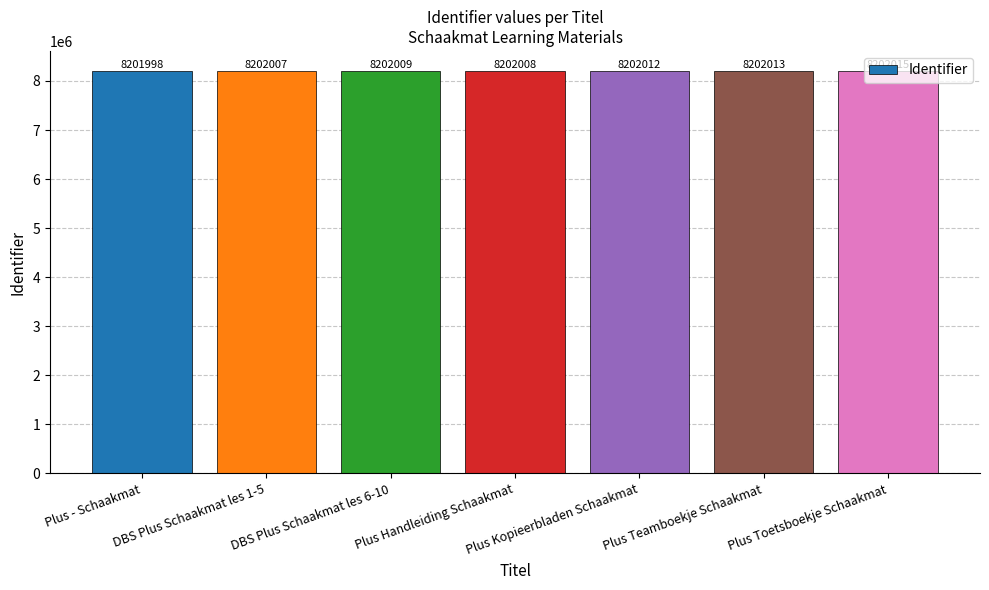

Reading right to left, list all the values displayed in this chart.

Plus Toetsboekje Schaakmat=8202015	Plus Teamboekje Schaakmat=8202013	Plus Kopieerbladen Schaakmat=8202012	Plus Handleiding Schaakmat=8202008	DBS Plus Schaakmat les 6-10=8202009	DBS Plus Schaakmat les 1-5=8202007	Plus - Schaakmat=8201998